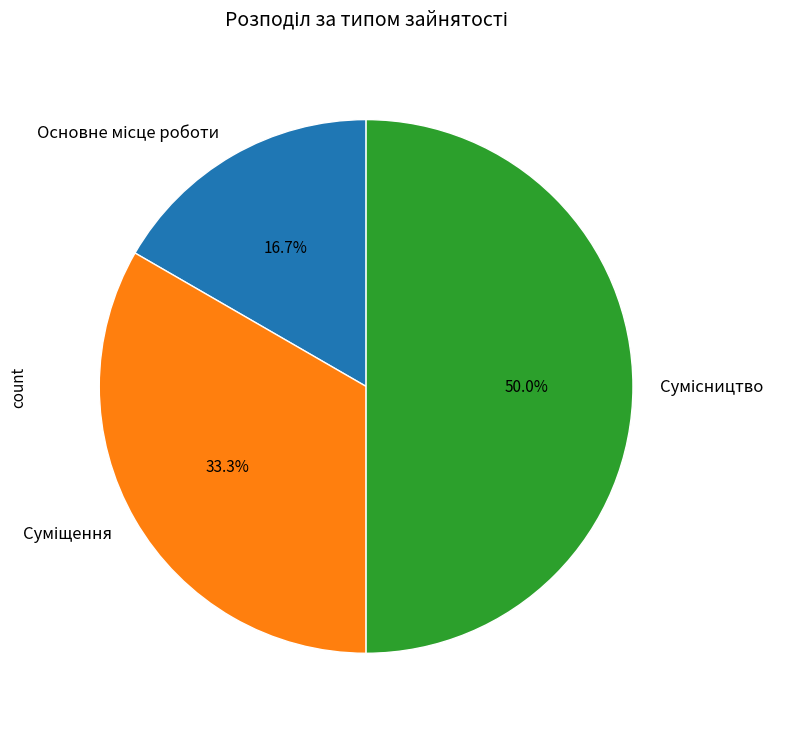

How many segments does this pie chart have?

3